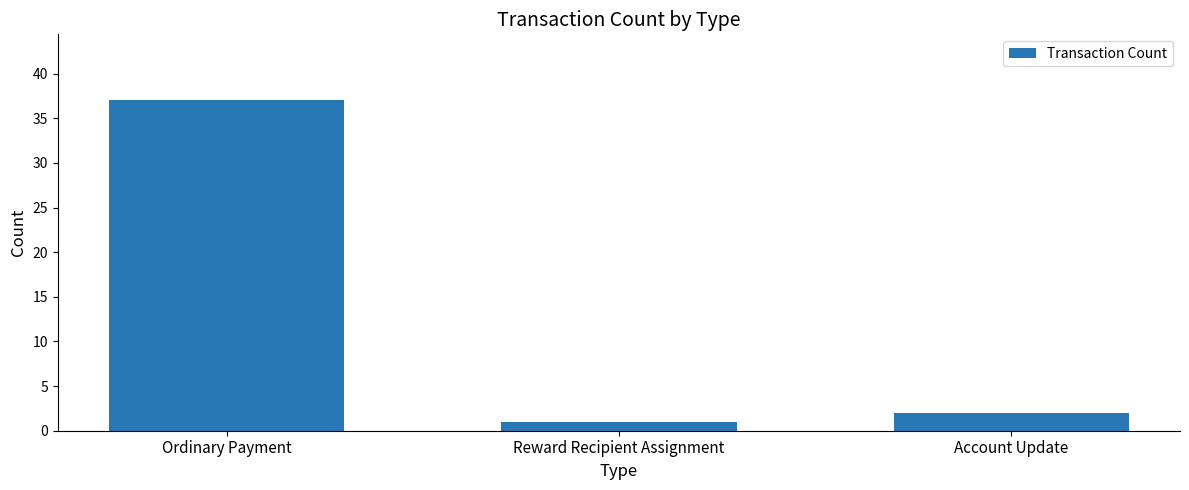

What is the value of the 2nd bar from the left?

1